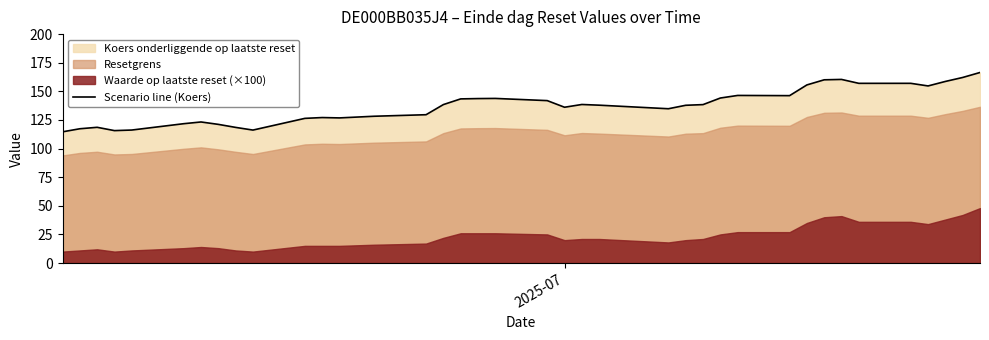

How many values are below 138?

19